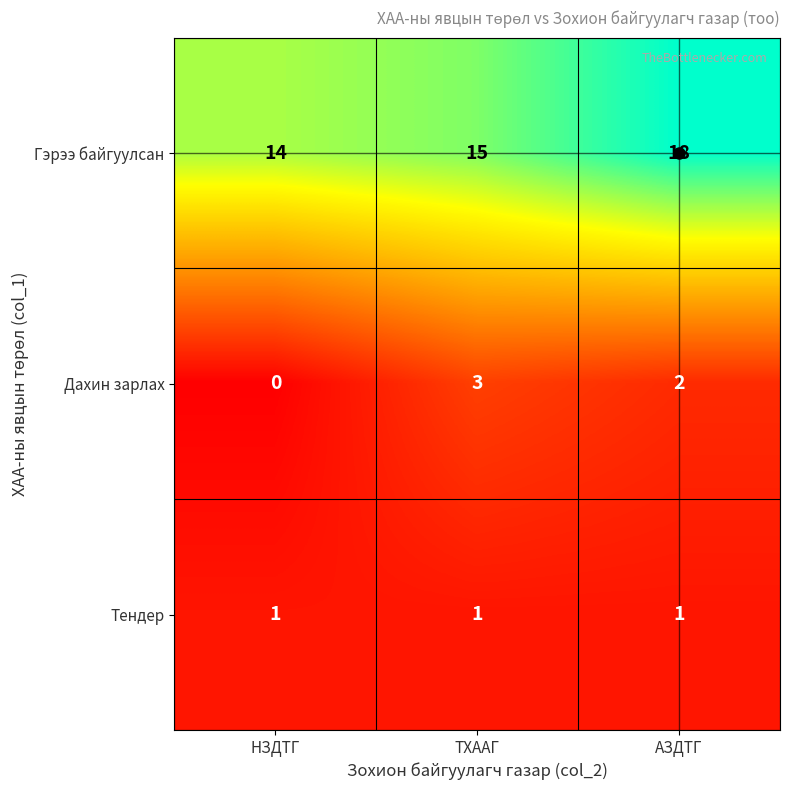

Is the value of Дахин зарлах at ТХААГ greater than the value of Гэрээ байгуулсан at АЗДТГ?

No